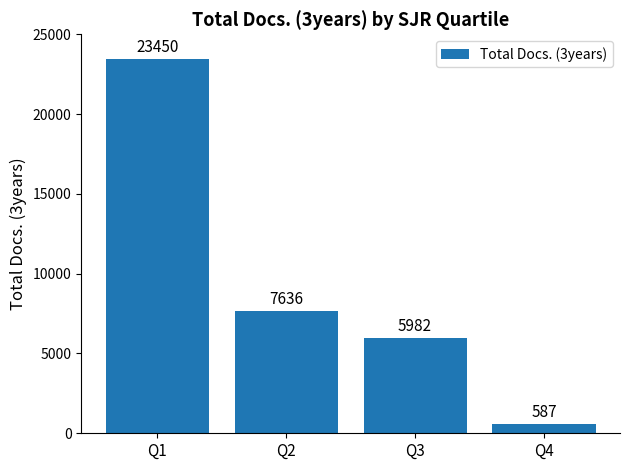

How many data points are less than 7636?

2